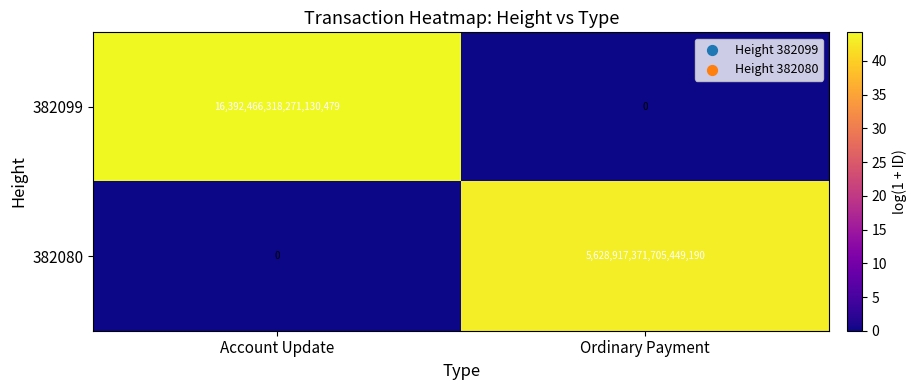

The 382080 series shows 0 at Account Update. True or false?

True